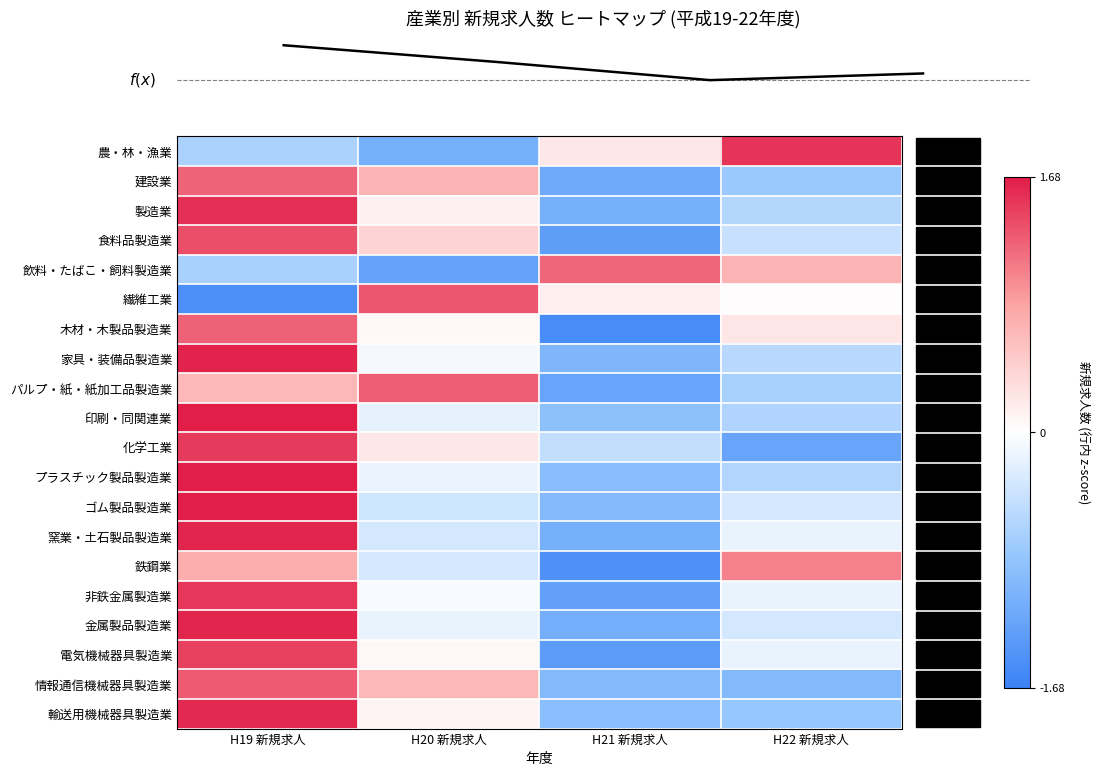

Reading left to right, what are all the values shown in this chart?

農・林・漁業: H19 新規求人=-0.7	H20 新規求人=-1.1	H21 新規求人=0.2	H22 新規求人=1.5
建設業: H19 新規求人=1.2	H20 新規求人=0.7	H21 新規求人=-1.2	H22 新規求人=-0.8
製造業: H19 新規求人=1.6	H20 新規求人=0.1	H21 新規求人=-1.1	H22 新規求人=-0.6
食料品製造業: H19 新規求人=1.4	H20 新規求人=0.4	H21 新規求人=-1.3	H22 新規求人=-0.4
飲料・たばこ・飼料製造業: H19 新規求人=-0.7	H20 新規求人=-1.3	H21 新規求人=1.2	H22 新規求人=0.7
繊維工業: H19 新規求人=-1.5	H20 新規求人=1.3	H21 新規求人=0.2	H22 新規求人=0.0
木材・木製品製造業: H19 新規求人=1.3	H20 新規求人=0.1	H21 新規求人=-1.5	H22 新規求人=0.2
家具・装備品製造業: H19 新規求人=1.6	H20 新規求人=-0.1	H21 新規求人=-1.0	H22 新規求人=-0.5
パルプ・紙・紙加工品製造業: H19 新規求人=0.7	H20 新規求人=1.3	H21 新規求人=-1.2	H22 新規求人=-0.7
印刷・同関連業: H19 新規求人=1.7	H20 新規求人=-0.2	H21 新規求人=-0.9	H22 新規求人=-0.6
化学工業: H19 新規求人=1.5	H20 新規求人=0.2	H21 新規求人=-0.5	H22 新規求人=-1.2
プラスチック製品製造業: H19 新規求人=1.7	H20 新規求人=-0.2	H21 新規求人=-0.9	H22 新規求人=-0.6
ゴム製品製造業: H19 新規求人=1.7	H20 新規求人=-0.4	H21 新規求人=-1.0	H22 新規求人=-0.3
窯業・土石製品製造業: H19 新規求人=1.6	H20 新規求人=-0.3	H21 新規求人=-1.1	H22 新規求人=-0.2
鉄鋼業: H19 新規求人=0.8	H20 新規求人=-0.3	H21 新規求人=-1.5	H22 新規求人=1.1
非鉄金属製造業: H19 新規求人=1.5	H20 新規求人=-0.1	H21 新規求人=-1.3	H22 新規求人=-0.2
金属製品製造業: H19 新規求人=1.6	H20 新規求人=-0.2	H21 新規求人=-1.1	H22 新規求人=-0.3
電気機械器具製造業: H19 新規求人=1.5	H20 新規求人=0.1	H21 新規求人=-1.4	H22 新規求人=-0.2
情報通信機械器具製造業: H19 新規求人=1.3	H20 新規求人=0.7	H21 新規求人=-1.0	H22 新規求人=-1.0
輸送用機械器具製造業: H19 新規求人=1.6	H20 新規求人=0.1	H21 新規求人=-0.9	H22 新規求人=-0.8